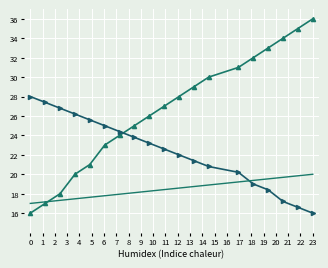

What is the maximum value shown in the chart?

36.0